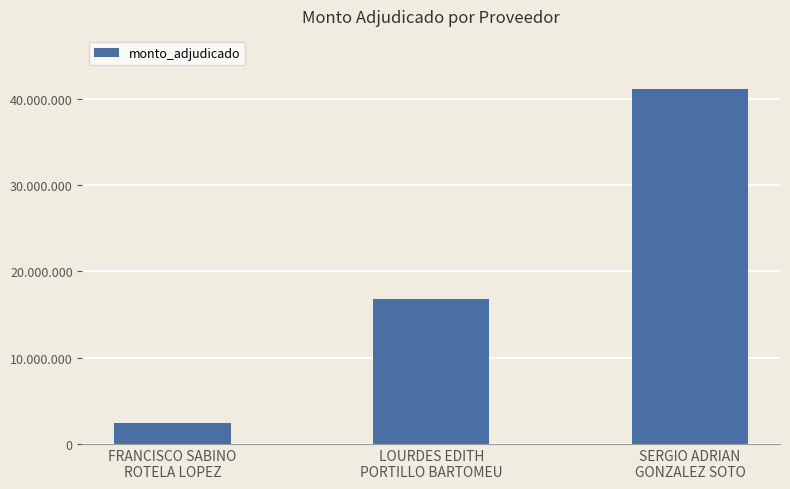

What is the difference between the maximum and second lowest values?

24318000